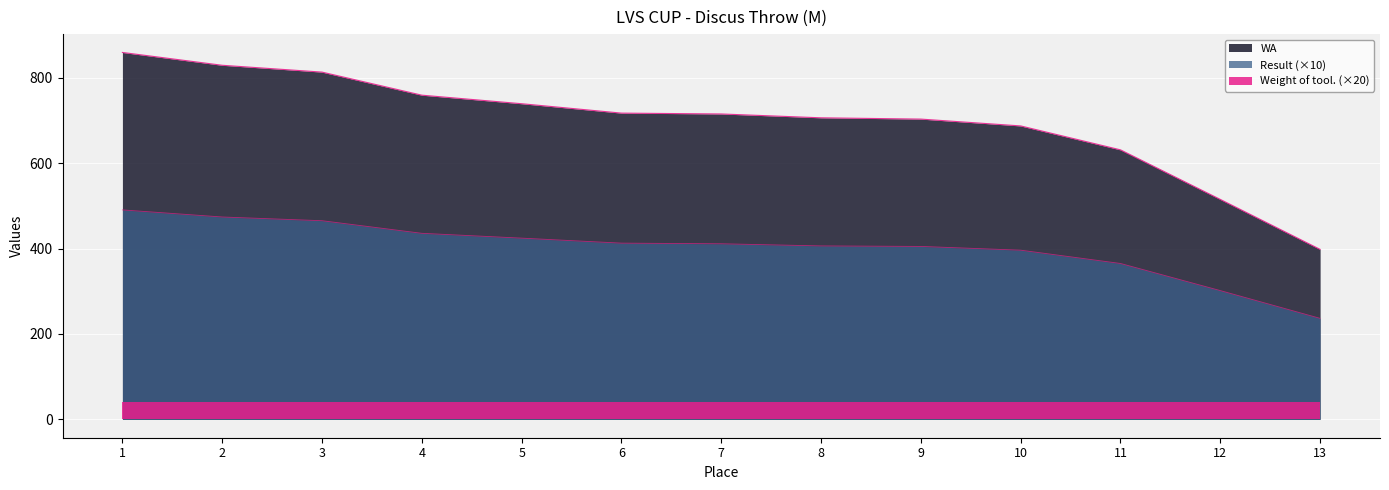

At 10, list the series in order from largest to smallest.

WA, Result (×10), Weight of tool. (×20)